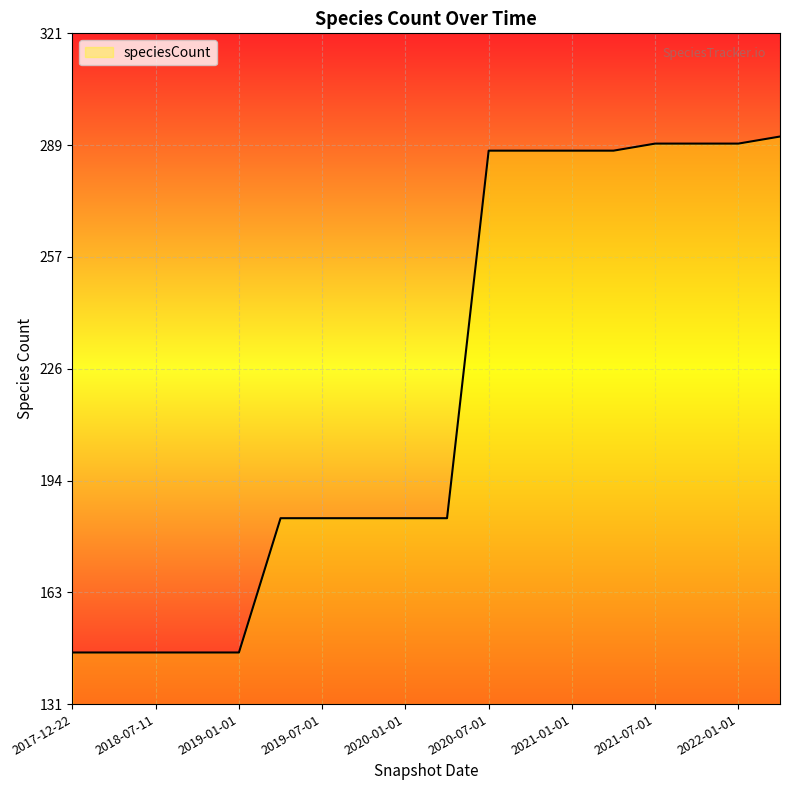

What is the maximum value shown in the chart?

292